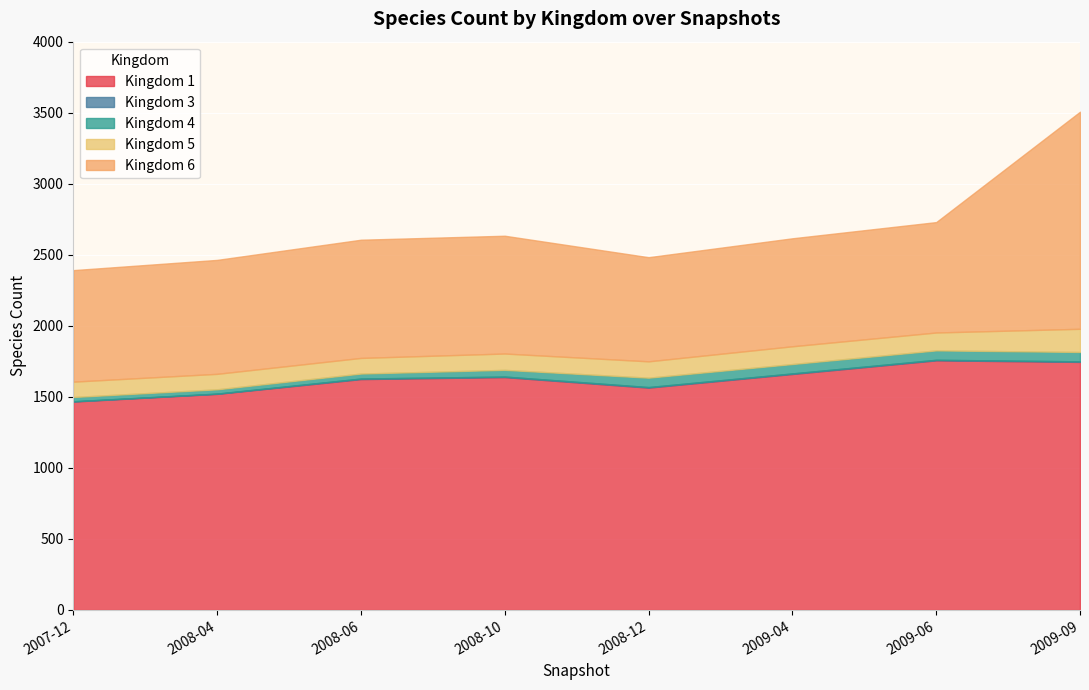

At which category is the sum across all series the highest?

2009-09